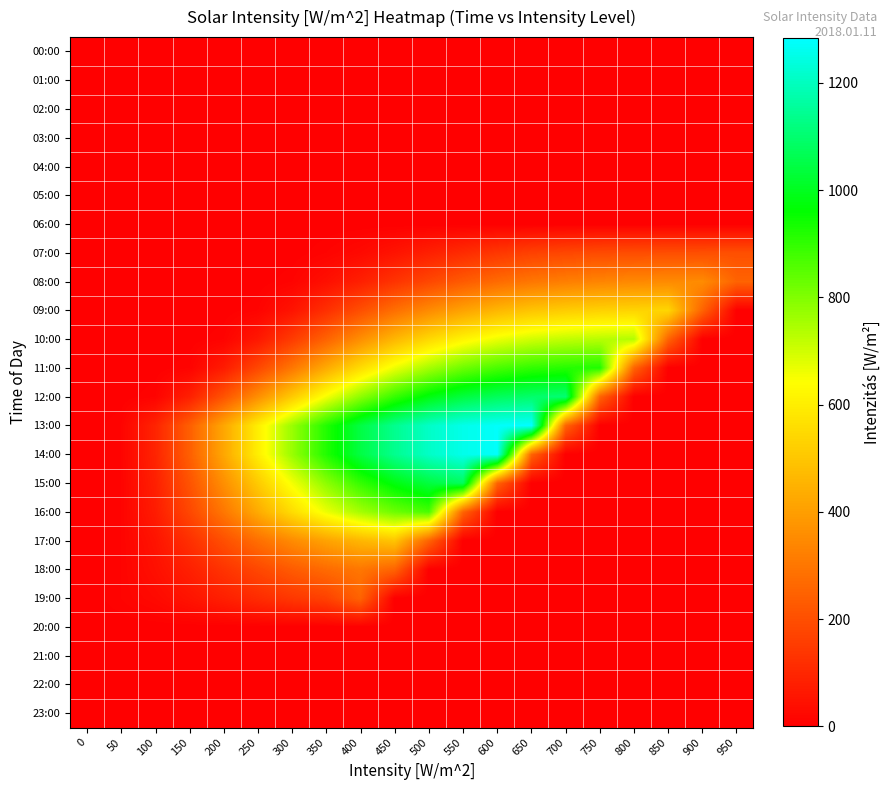

At which category is the sum across all series the highest?

500